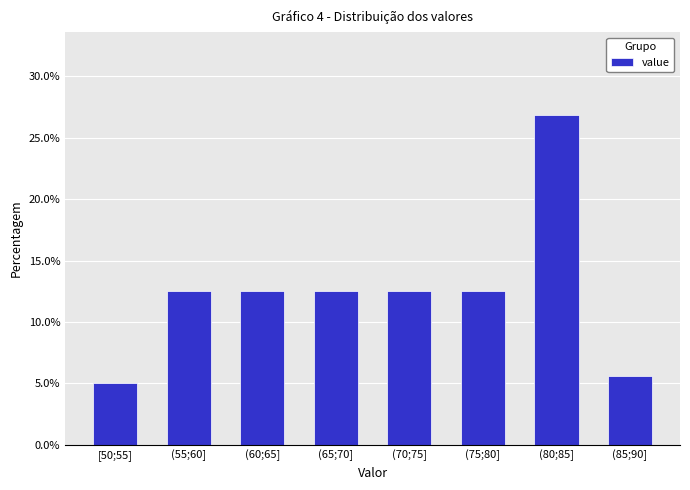

Reading right to left, list all the values displayed in this chart.

5.6	26.9	12.5	12.5	12.5	12.5	12.5	5.0